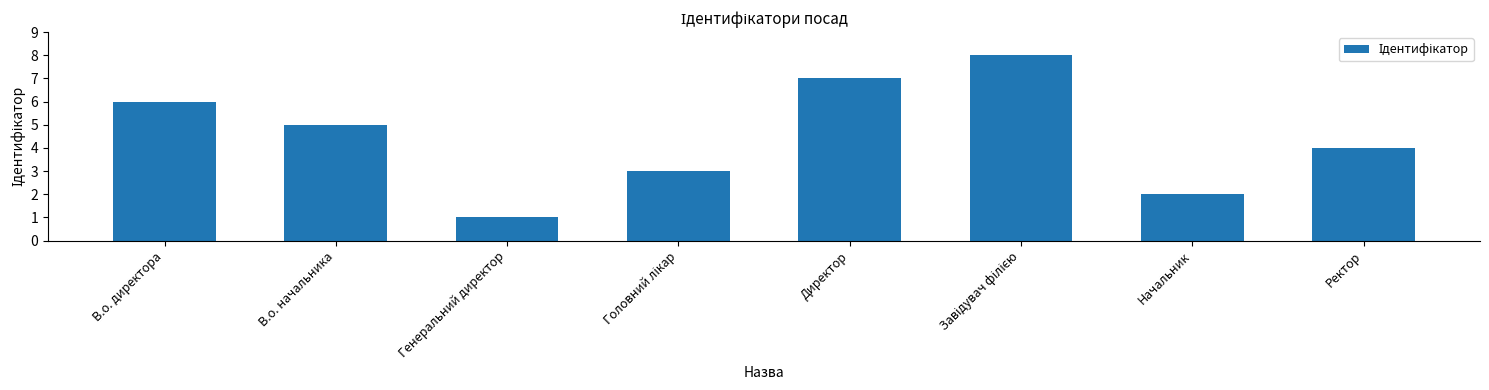

At which label does the data first exceed 5?

В.о. директора